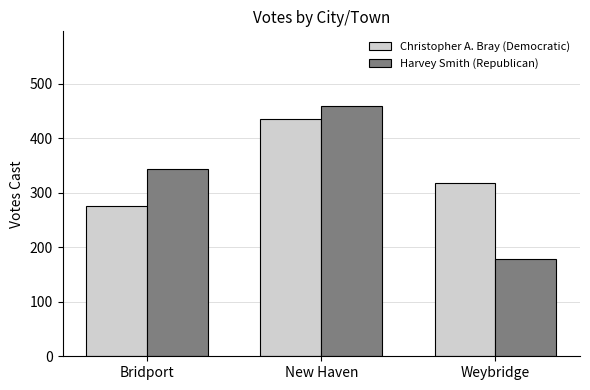

Where is Christopher A. Bray (Democratic) nearest to the value 356?

Weybridge